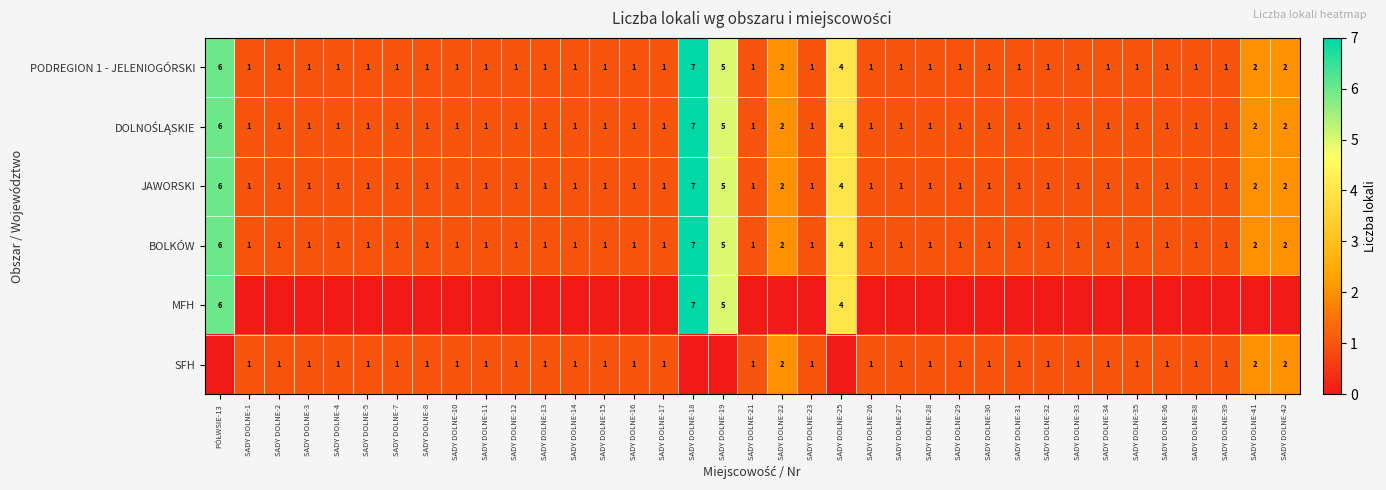

At which category is the sum across all series the highest?

SADY DOLNE-18